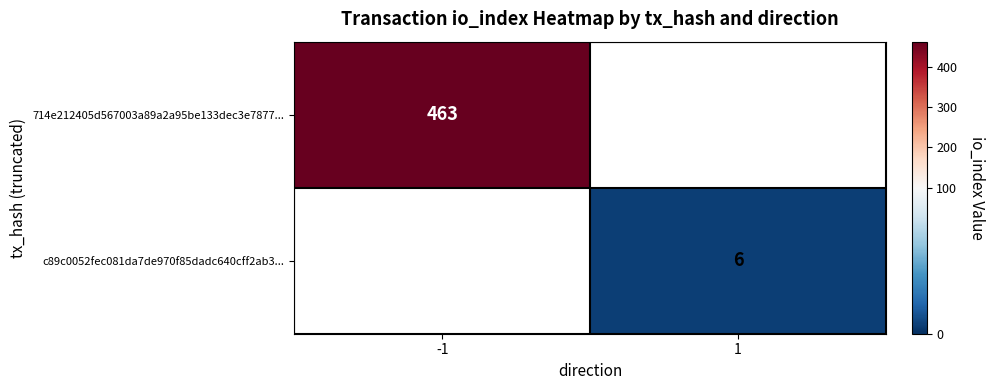

Is it true that c89c0052fec081da7de970f85dadc640cff2ab3... equals 10 at 1?

False